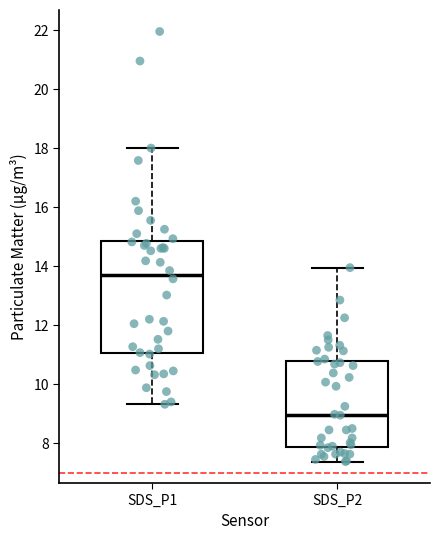

Which box has the highest median line?

SDS_P1